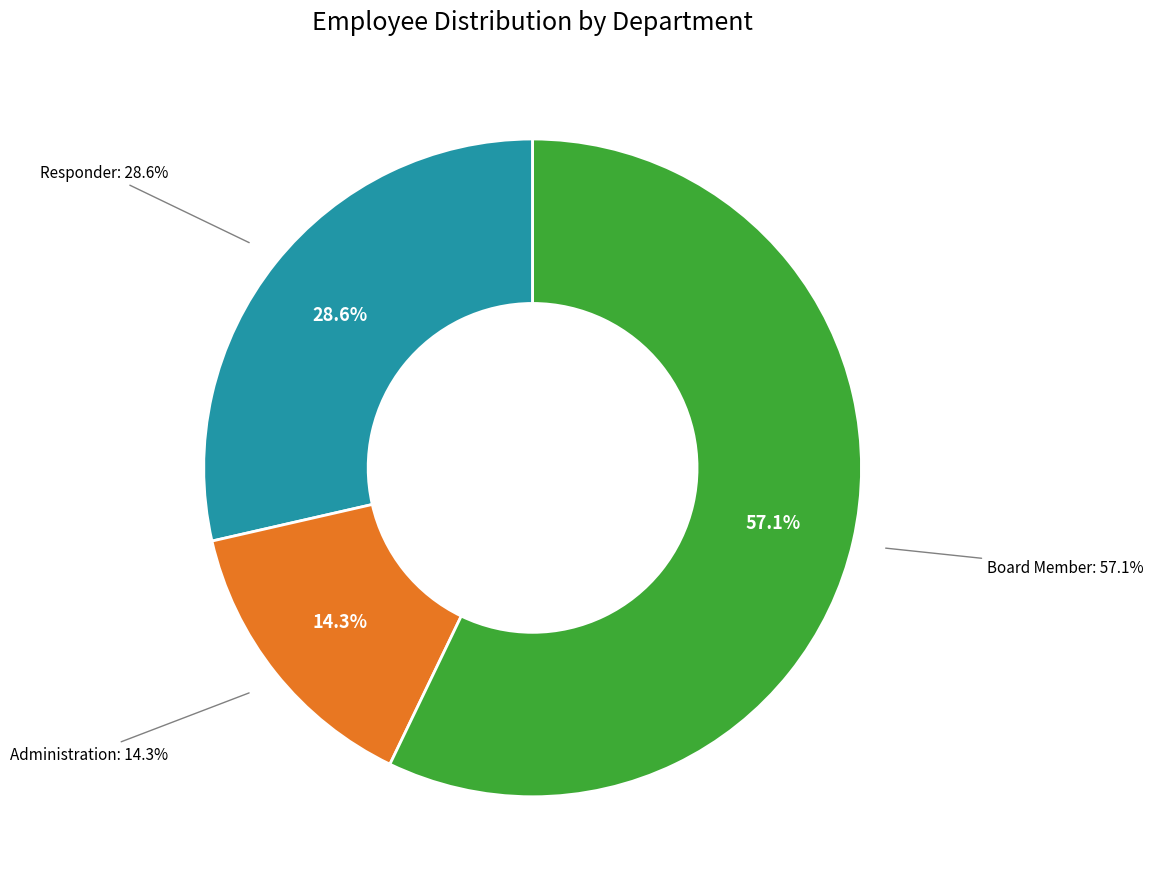

What is the smallest slice in the pie chart?

Administration